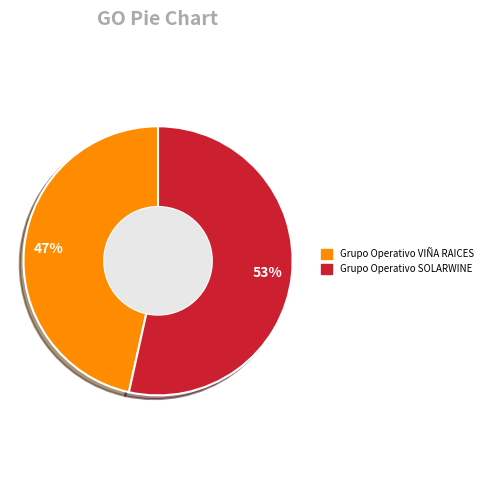

To the nearest percent, what is the average slice percentage?

50%